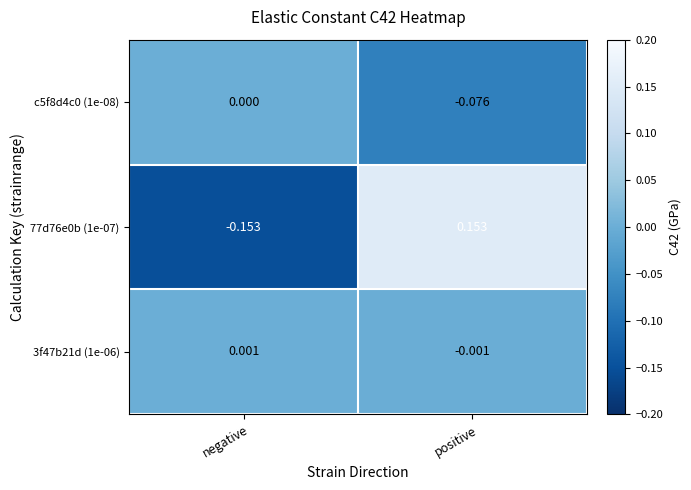

At which category is the sum across all series the highest?

positive